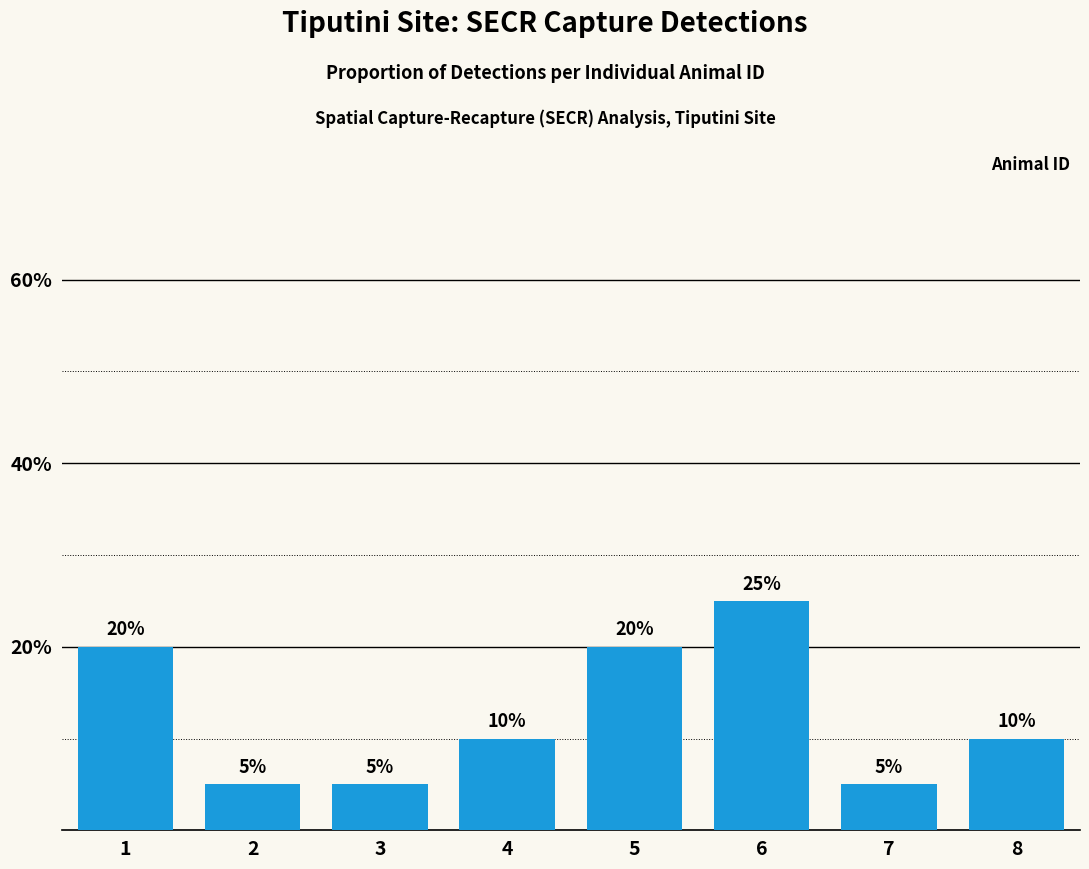

The chart shows a value of 34 at 5. True or false?

False